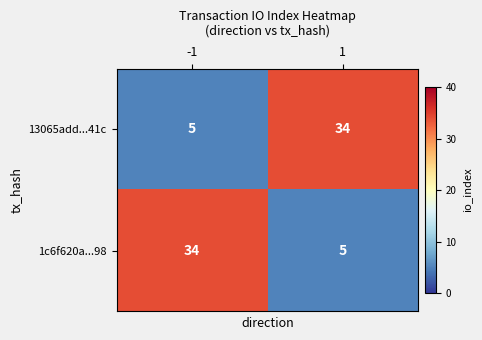

Reading left to right, list all the values displayed in this chart.

13065add...41c: -1=5	1=34
1c6f620a...98: -1=34	1=5